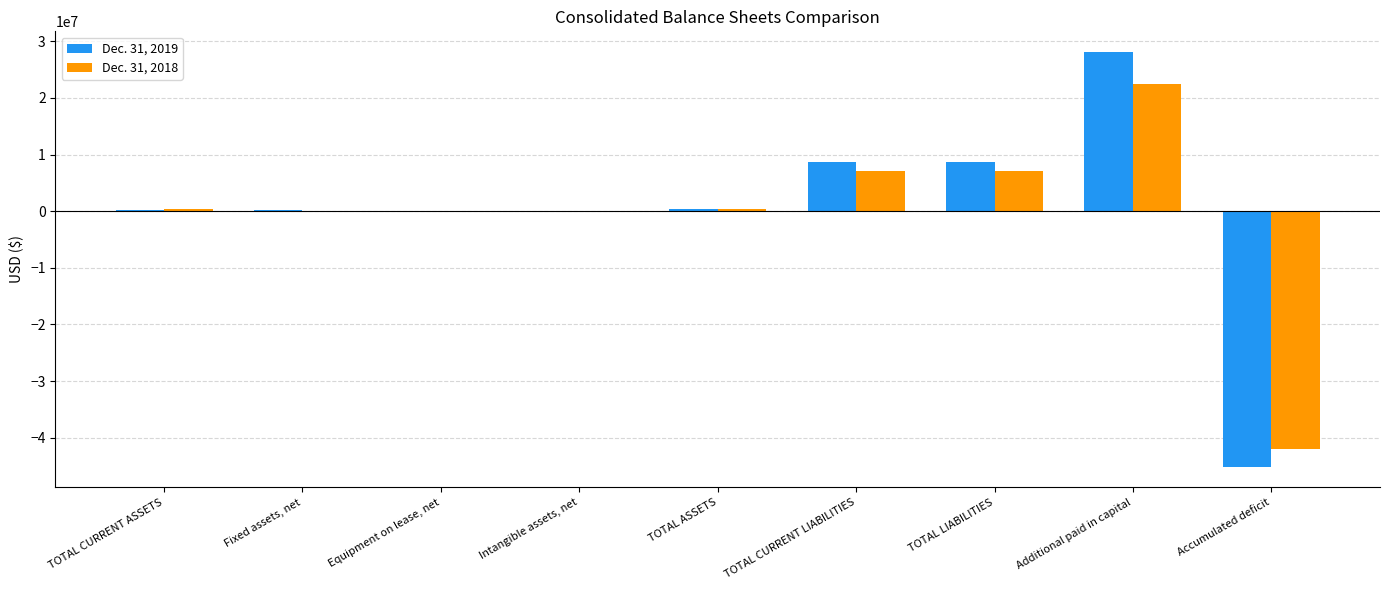

How many data points does each series have?

9